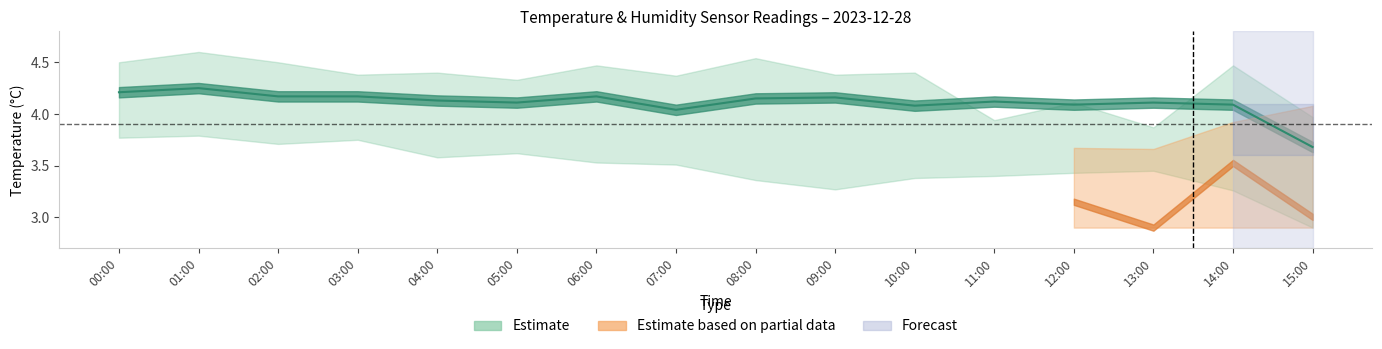

Rank the categories by value from lowest to highest.

15:00, 07:00, 10:00, 12:00, 14:00, 05:00, 13:00, 11:00, 04:00, 08:00, 09:00, 02:00, 03:00, 06:00, 00:00, 01:00